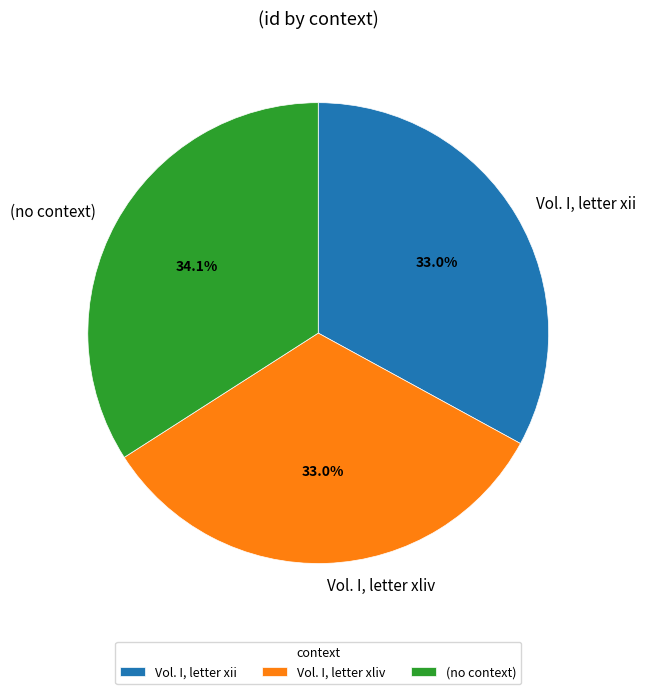

How many segments does this pie chart have?

3